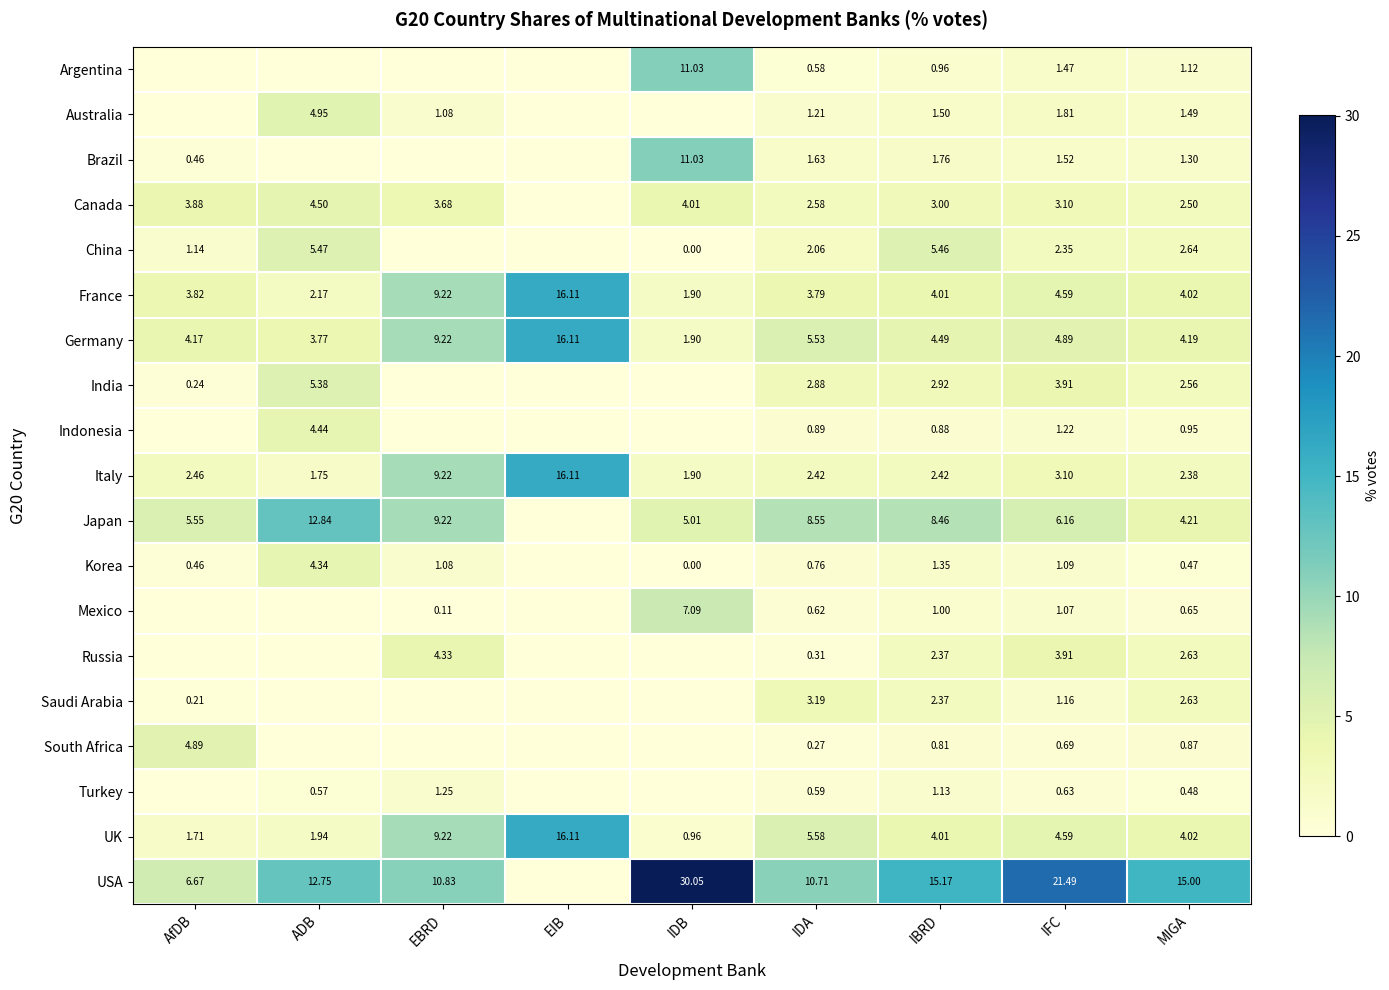

Rank the categories by France value from lowest to highest.

IDB, ADB, IDA, AfDB, IBRD, MIGA, IFC, EBRD, EIB